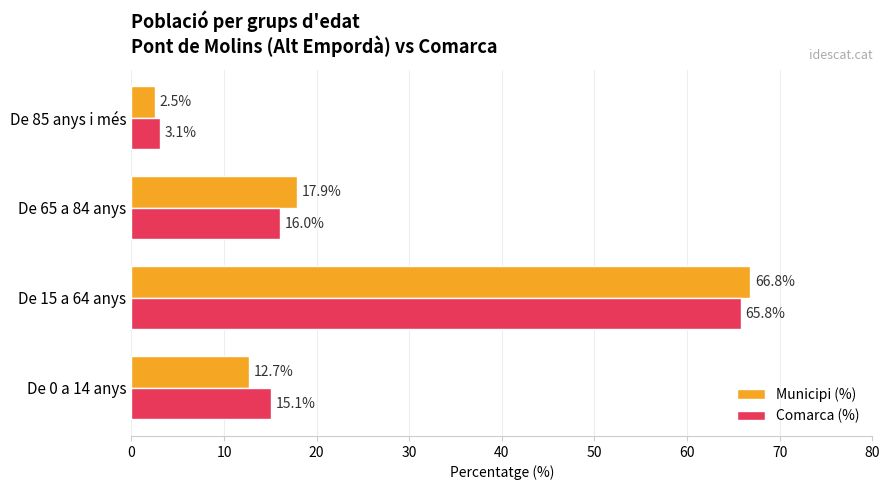

Is it true that Municipi (%) equals 66.8 at De 15 a 64 anys?

True